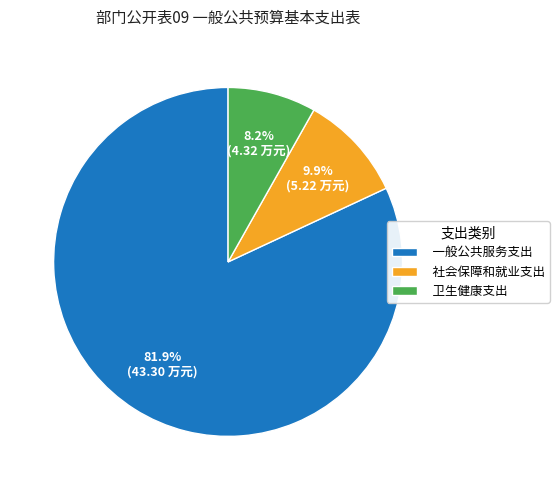

Which has a higher value, 社会保障和就业支出 or 卫生健康支出?

社会保障和就业支出